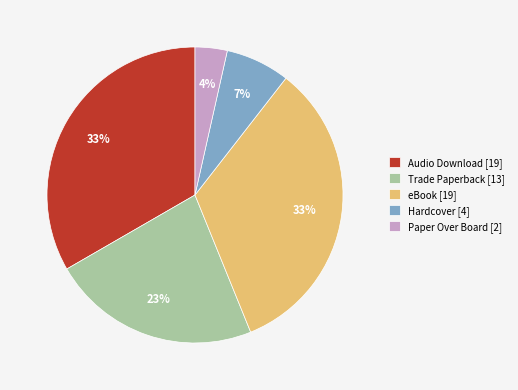

Is the sum of Hardcover [4] and Paper Over Board [2] greater than half?

No